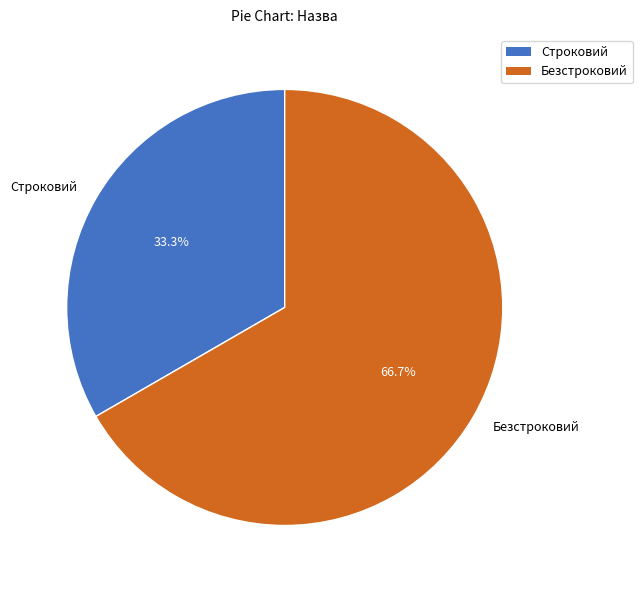

To the nearest percent, what portion does Безстроковий represent?

67%